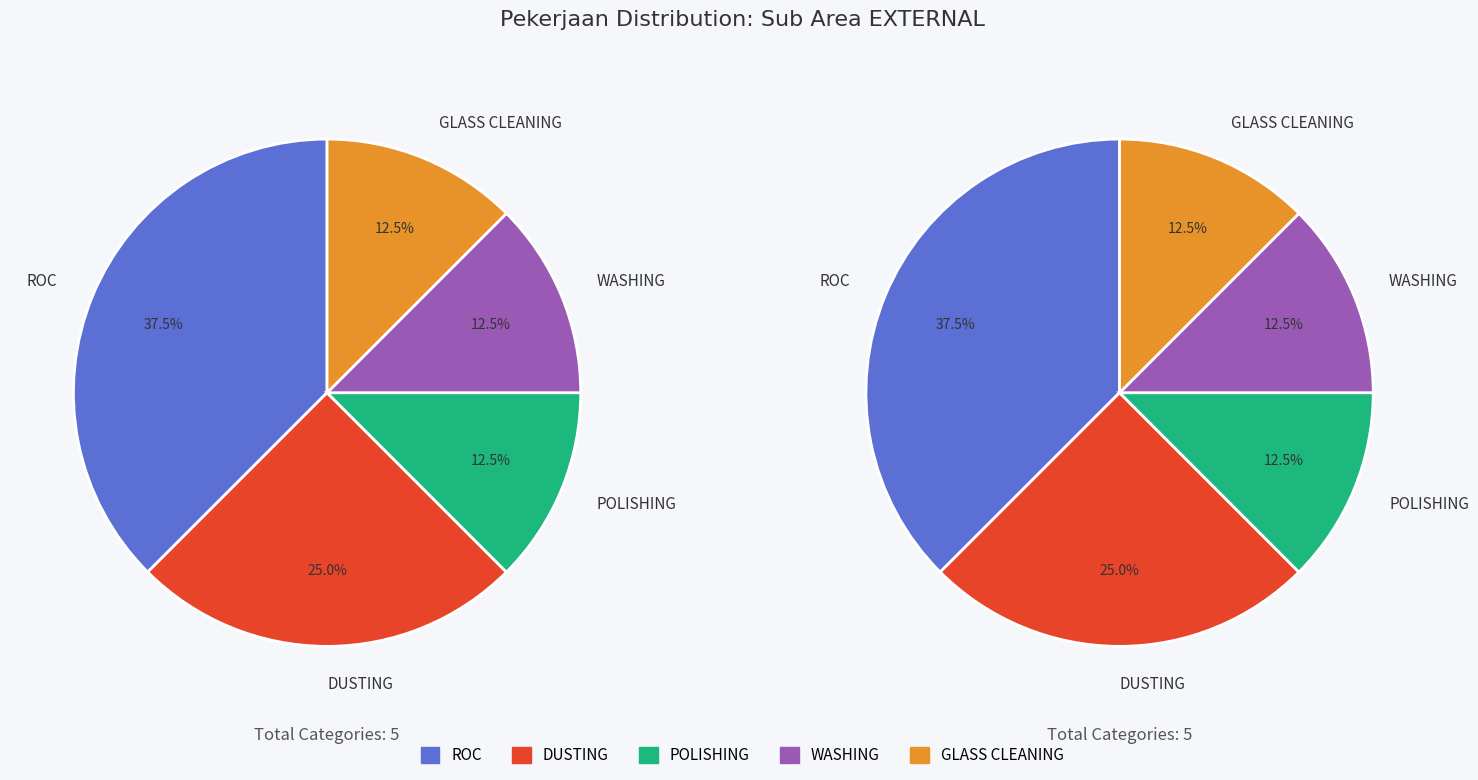

What is the ratio of the value at DUSTING to the value at GLASS CLEANING?

2.0